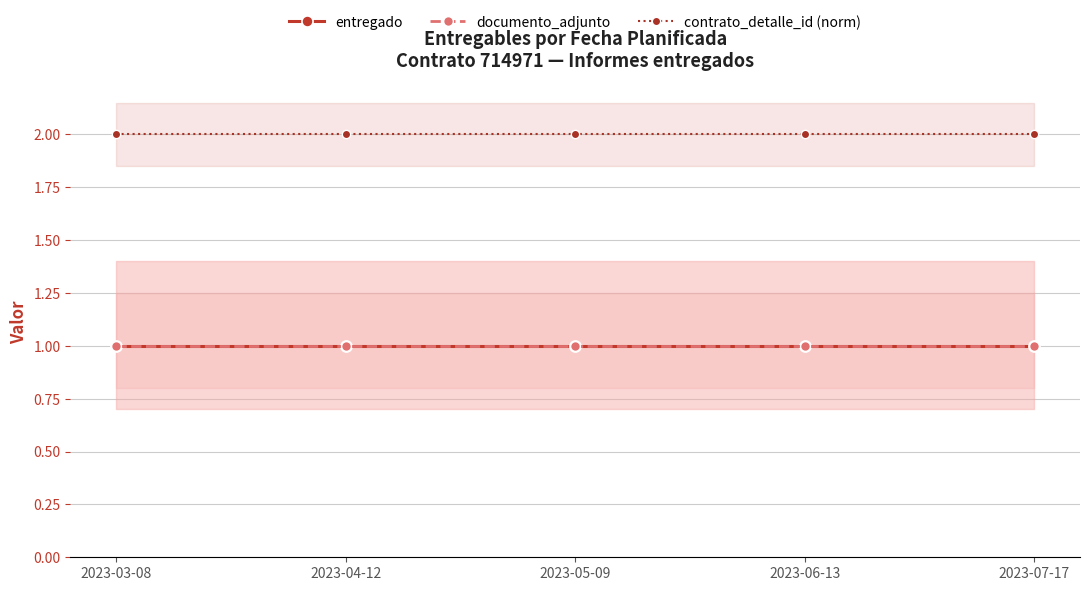

At which label does entregado reach its minimum?

2023-03-08